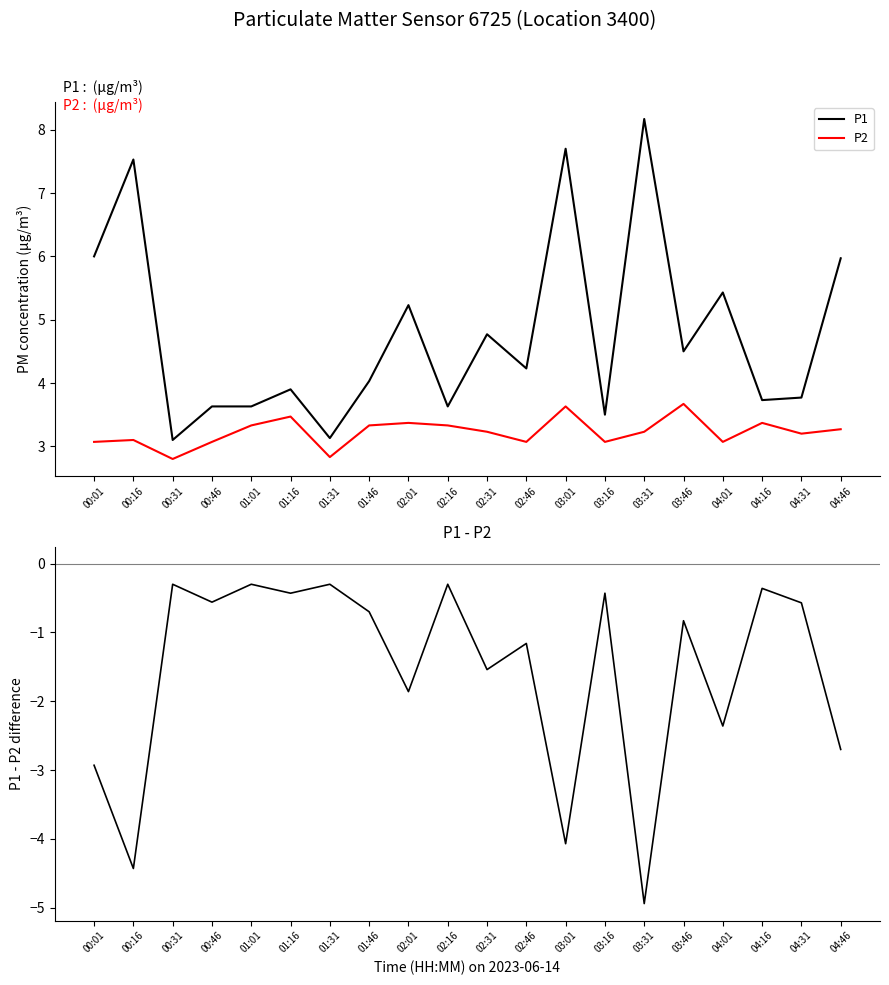

In P2, how many points are higher than both neighbors (excluding endpoints)?

6